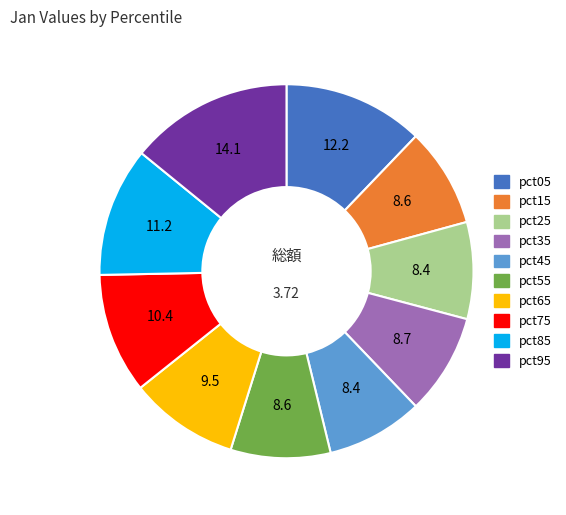

Do pct25 and pct95 together represent more than half of the pie?

No